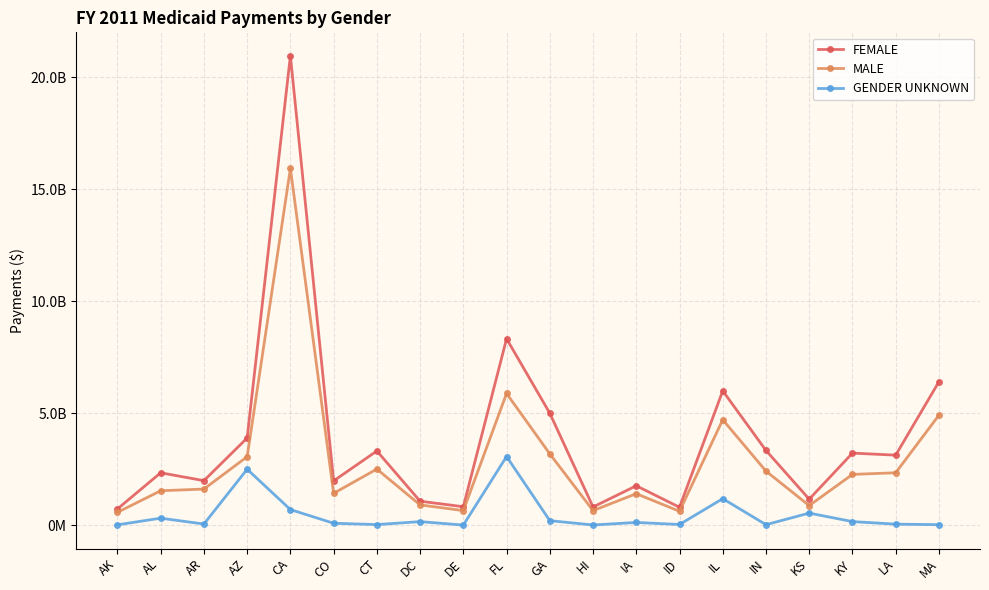

Reading right to left, what are all the values shown in this chart?

FEMALE: 6399000127	3123660498	3215325970	1158228001	3333179116	5992855894	797425031	1757186013	809711704	4995037636	8319673286	822088145	1068003440	3310404674	1975273880	20948718143	3889540653	1985357559	2337293822	723301750
MALE: 4907851428	2338057378	2264636016	872426096	2410891345	4705110977	618106359	1403498186	649001637	3180892056	5876433412	648287344	903088177	2502958270	1419245737	15921034075	3054370647	1610945839	1534756540	571503815
GENDER UNKNOWN: 20991116	44513059	157558420	537797483	20296359	1181828330	28630898	119709257	7319575	199564393	3061830846	3156535	156428508	25381634	84121707	694764991	2495531527	49348567	310366788	14301165